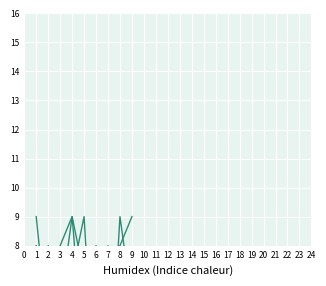

What is the difference between the highest and lowest values at 4?

8